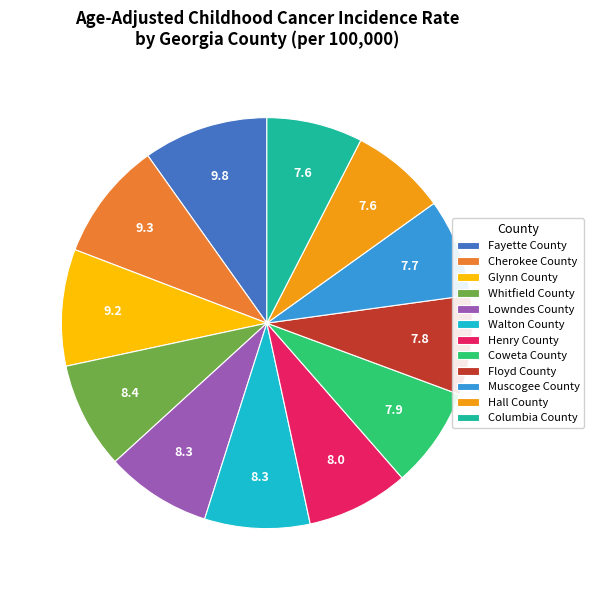

Is it true that Whitfield County is 8% of the pie?

True